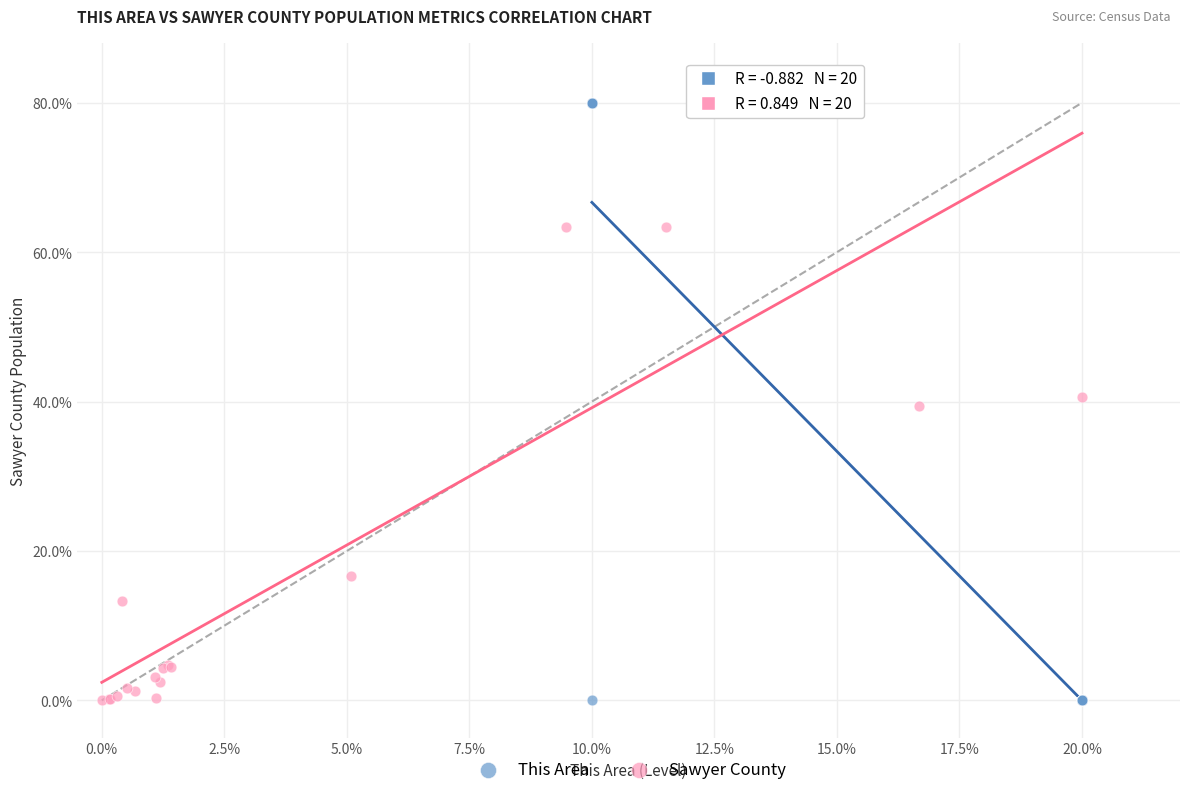

Which series has the widest spread of Y values?

This Area